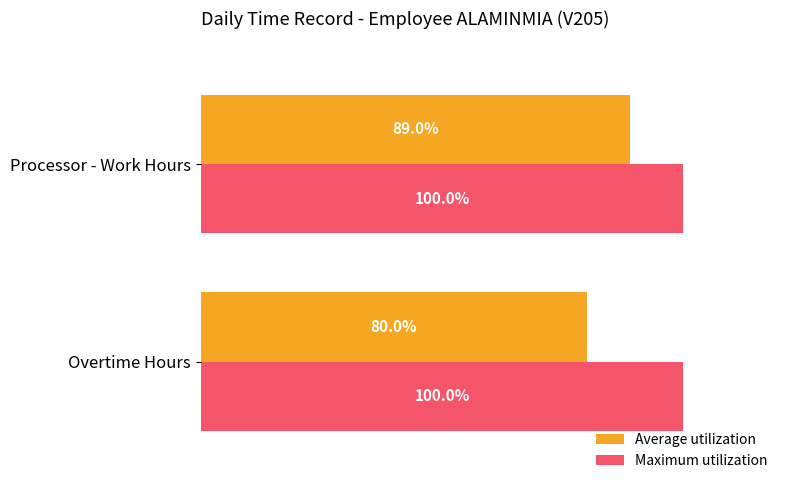

At which label is Average utilization closest to 84?

Overtime Hours